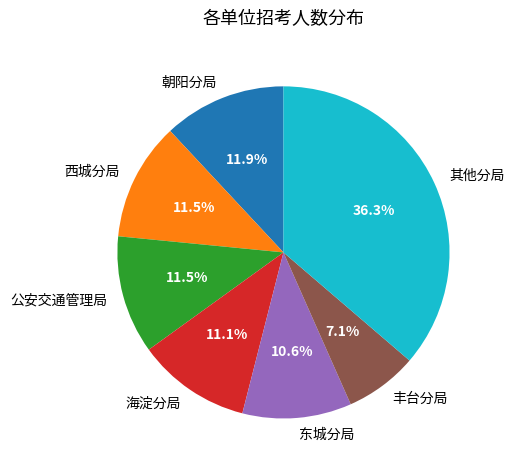

Does any single category account for the majority?

No